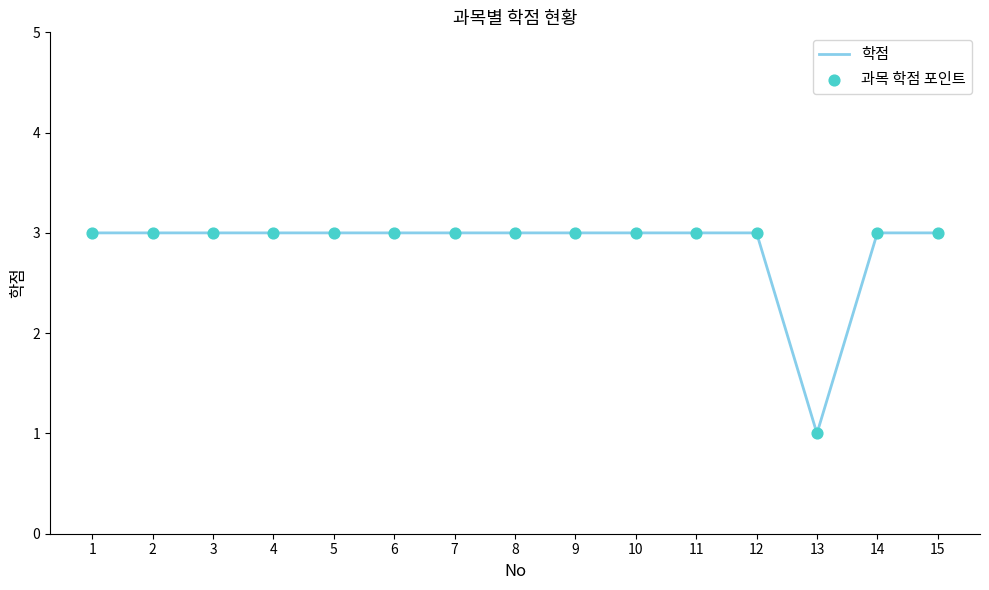

What is the ratio of the value at 5 to the value at 7?

1.0